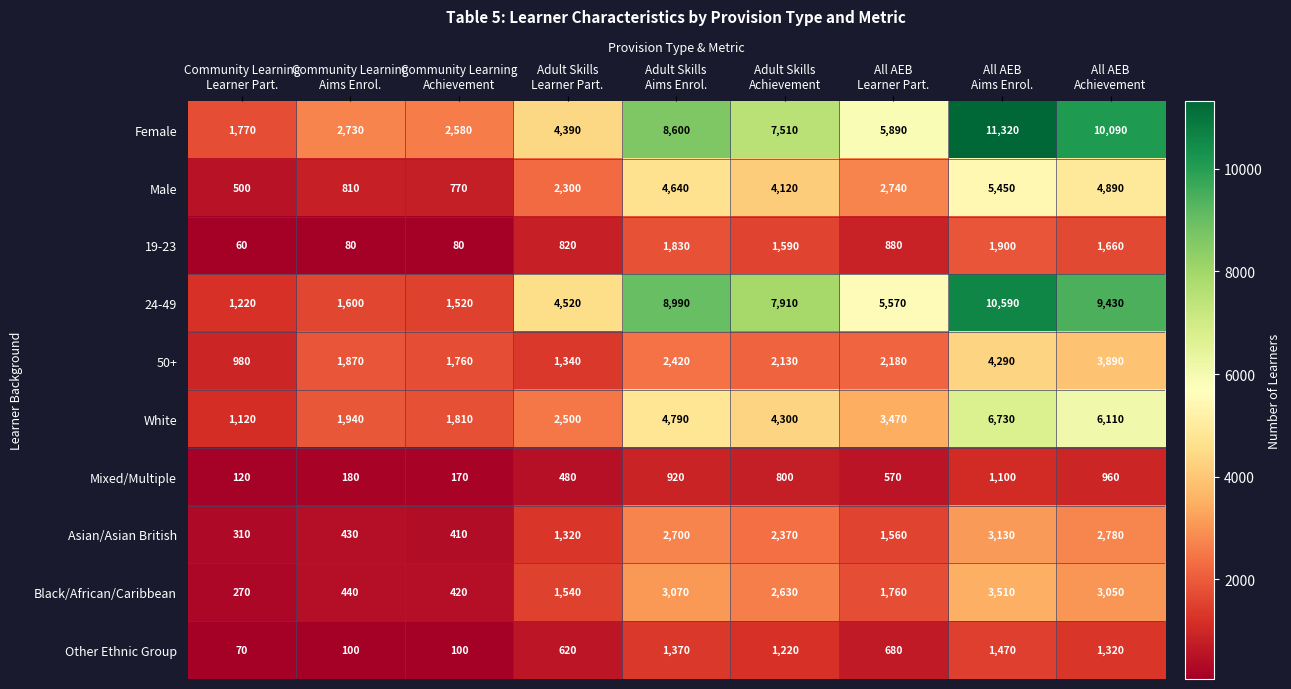

At All AEB
Achievement, list the series in order from smallest to largest.

Mixed/Multiple, Other Ethnic Group, 19-23, Asian/Asian British, Black/African/Caribbean, 50+, Male, White, 24-49, Female